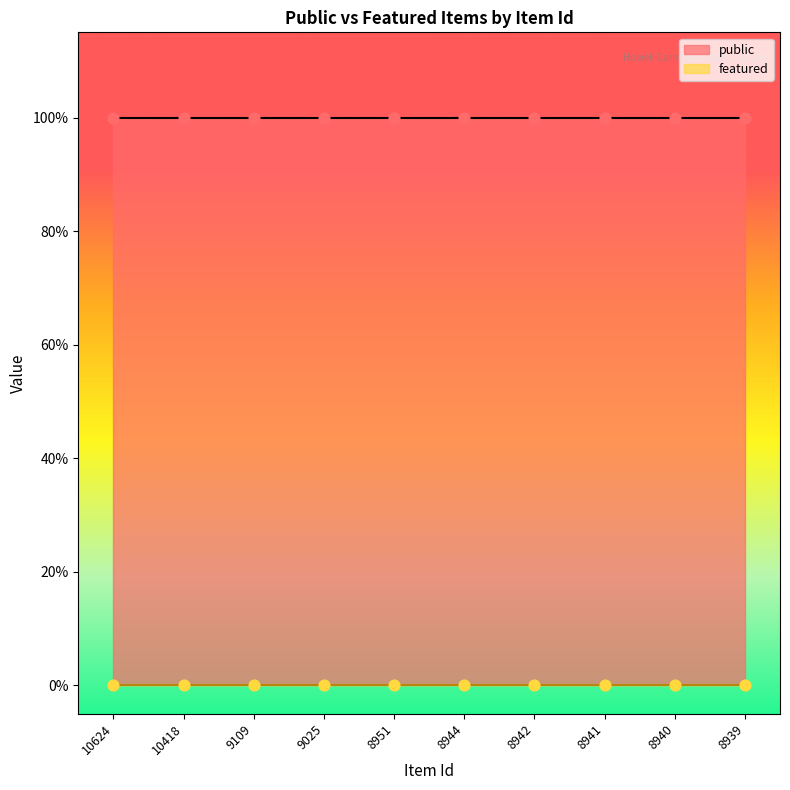

Which series has the largest total across all categories?

public